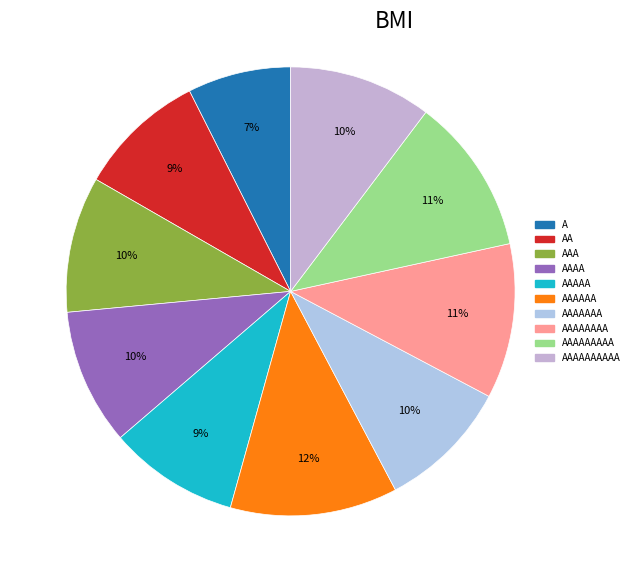

What is the change in value from A to AAAAA?

+5.6